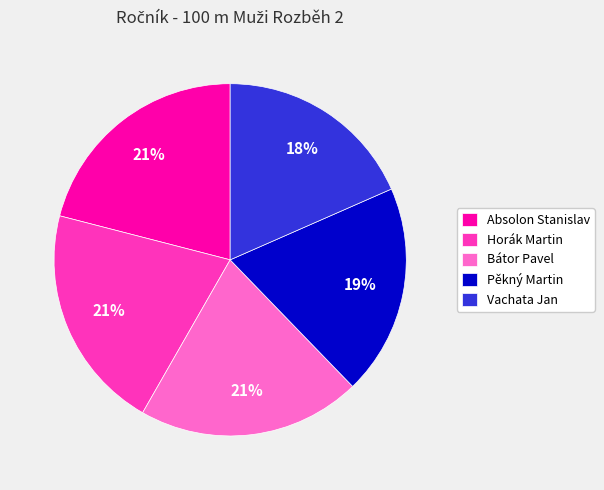

Is there a majority slice in this chart?

No